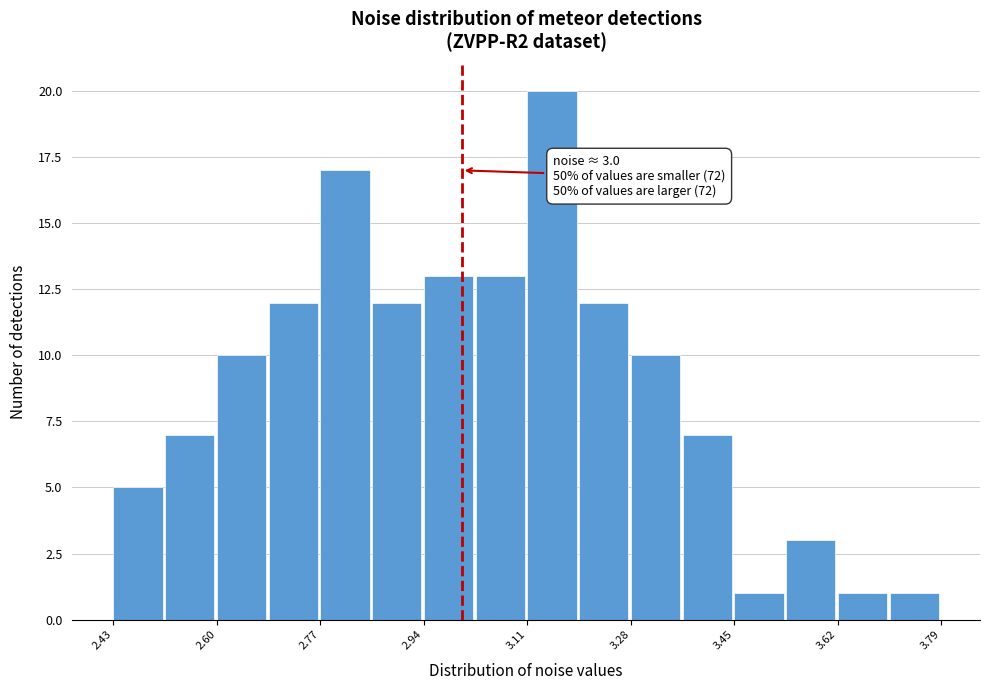

Which range on the x-axis has the tallest bar?

3.10 to 3.20